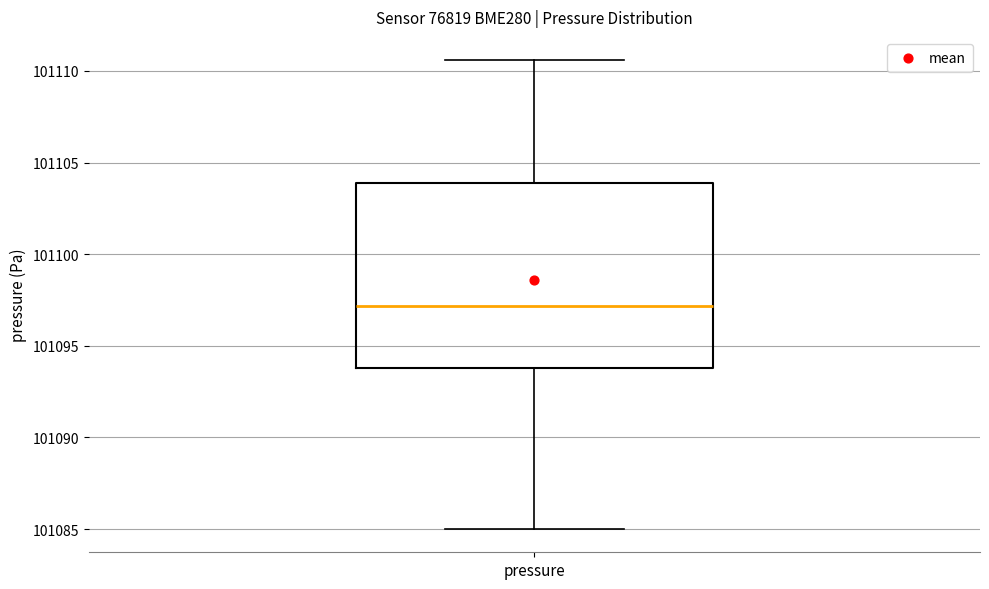

Transcribe this box plot: give where the median line is, the range the box spans, and where the two whiskers end, as read against the y-axis. The values are not printed on the chart, so give them approximately, as read against the axis.

median 101097.0, box 101094.0 to 101104.0, whiskers 101085.0 to 101110.5